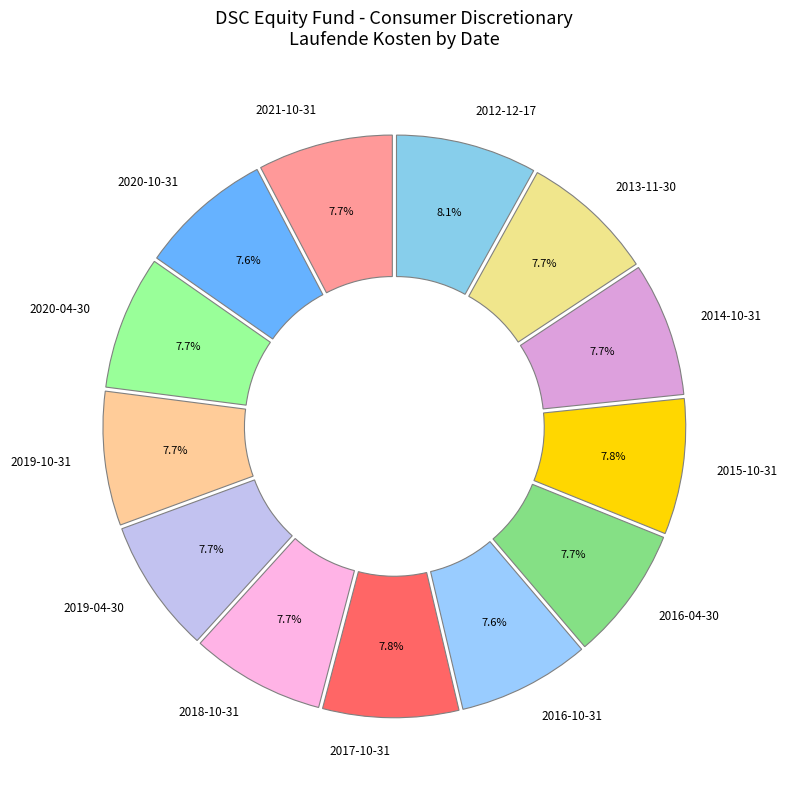

How many segments does this pie chart have?

13